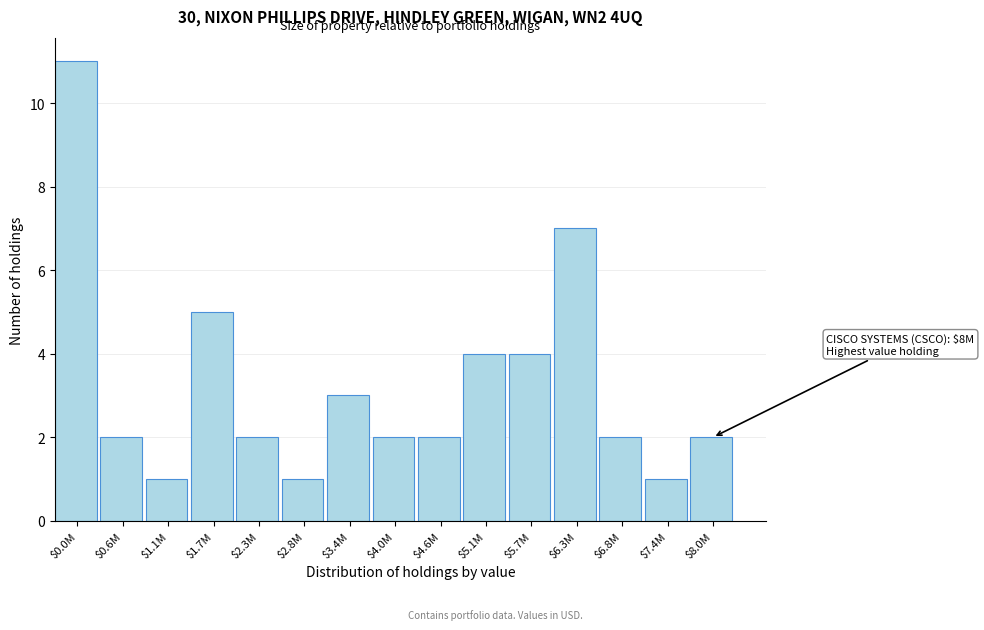

Reading left to right, list all the values displayed in this chart.

11	2	1	5	2	1	3	2	2	4	4	7	2	1	2